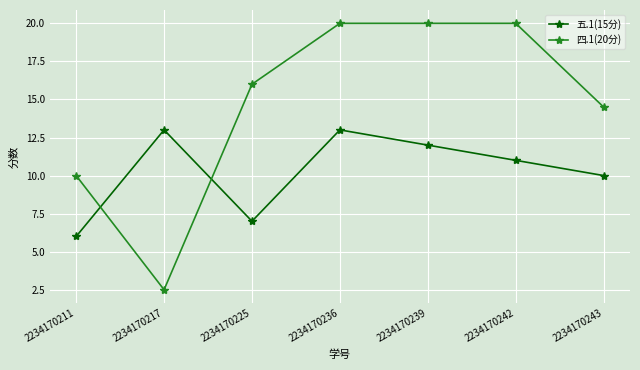

Between which two adjacent categories do 五.1(15分) and 四.1(20分) first intersect?

2234170211 and 2234170217